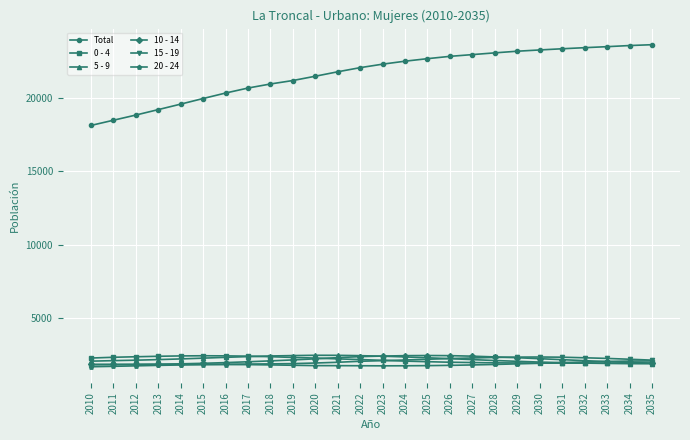

What is the value of the 15 - 19 point at the 9th from the left?

1861